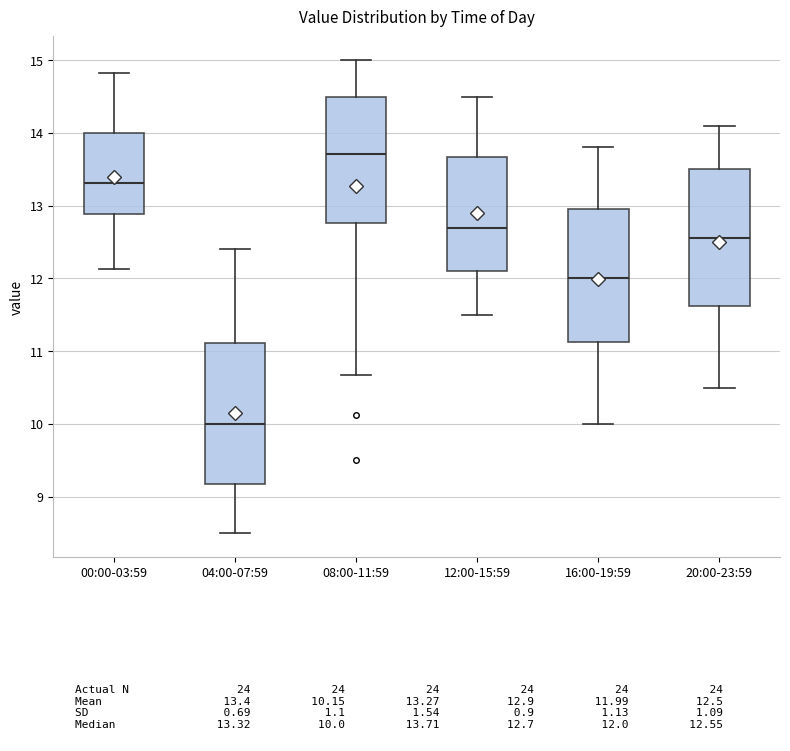

Reading left to right, read every box against the y-axis: the position of its median line, the range the box covers, and the ends of its whiskers. The values are not printed on the chart, so give them approximately, as read against the axis.

00:00-03:59: median 13.3, box 12.9 to 14.0, whiskers 12.1 to 14.8
04:00-07:59: median 10.0, box 9.2 to 11.1, whiskers 8.5 to 12.4
08:00-11:59: median 13.7, box 12.8 to 14.5, whiskers 10.7 to 15.0
12:00-15:59: median 12.7, box 12.1 to 13.7, whiskers 11.5 to 14.5
16:00-19:59: median 12.0, box 11.1 to 13.0, whiskers 10.0 to 13.8
20:00-23:59: median 12.6, box 11.6 to 13.5, whiskers 10.5 to 14.1